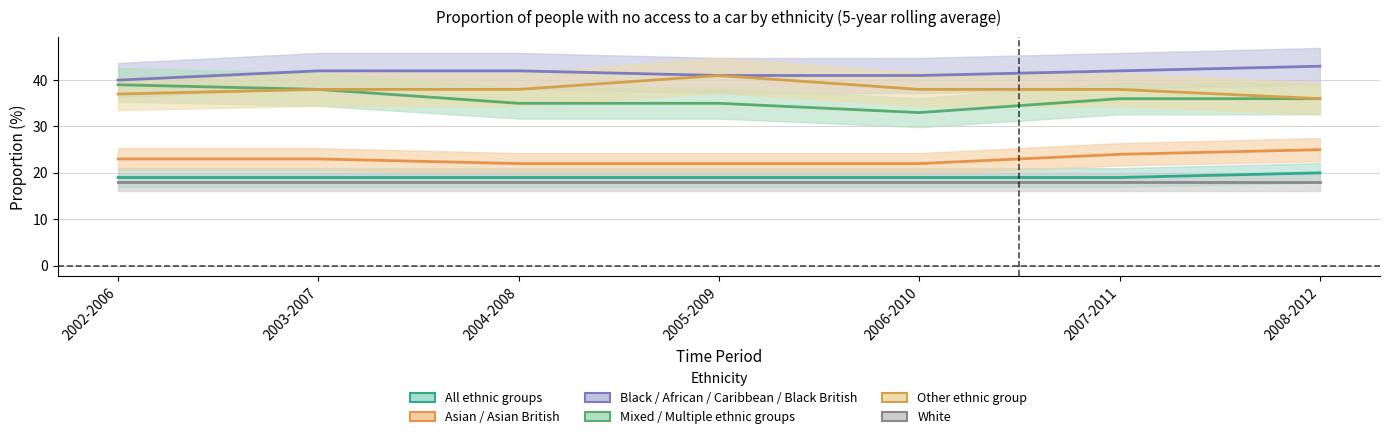

How many lines are shown in the chart?

6